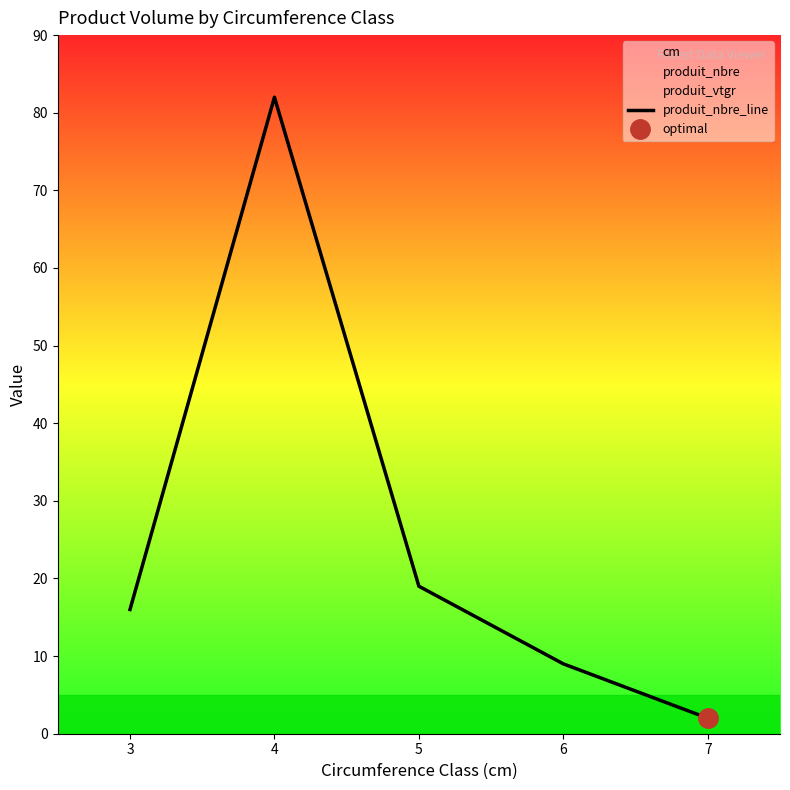

Which label corresponds to the smallest value in the chart?

7